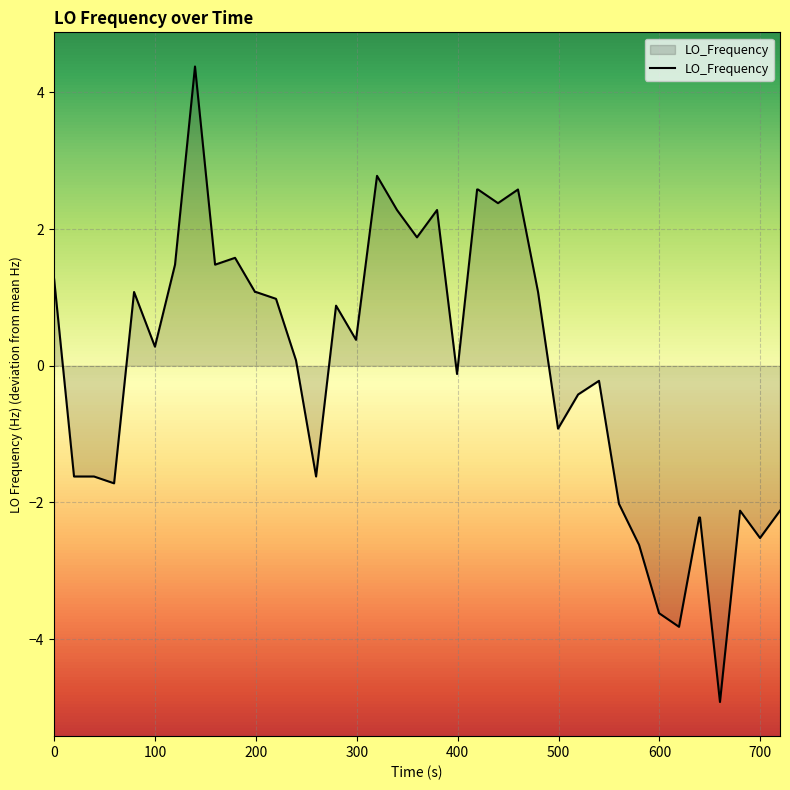

How many distinct data groups are displayed?

1